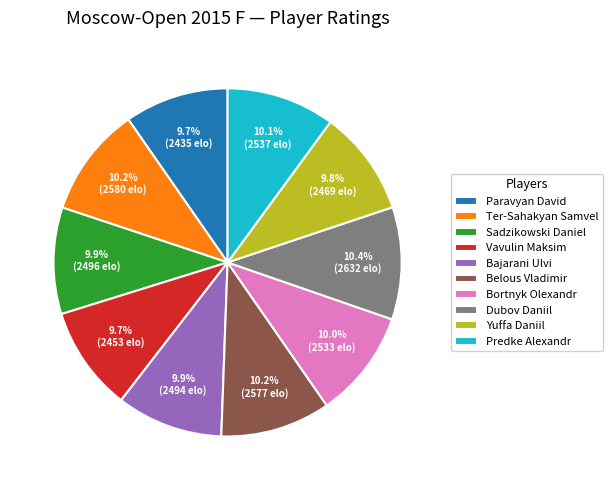

What is the ratio of the value at Yuffa Daniil to the value at Bajarani Ulvi?

1.0